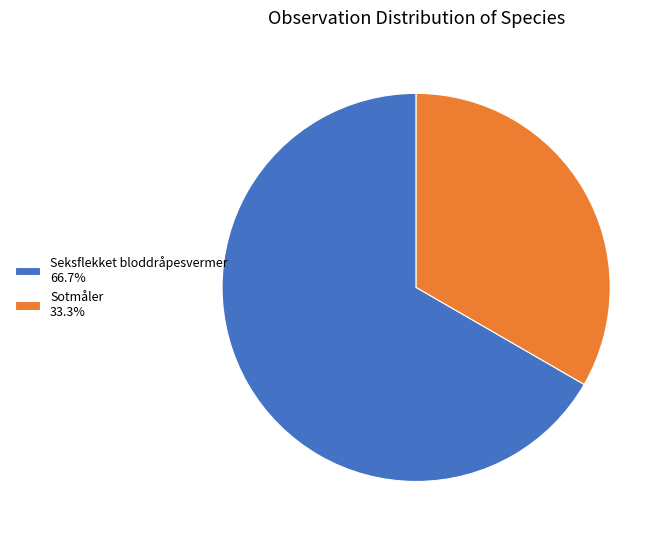

Which category has the biggest portion of the pie?

Seksflekket bloddråpesvermer